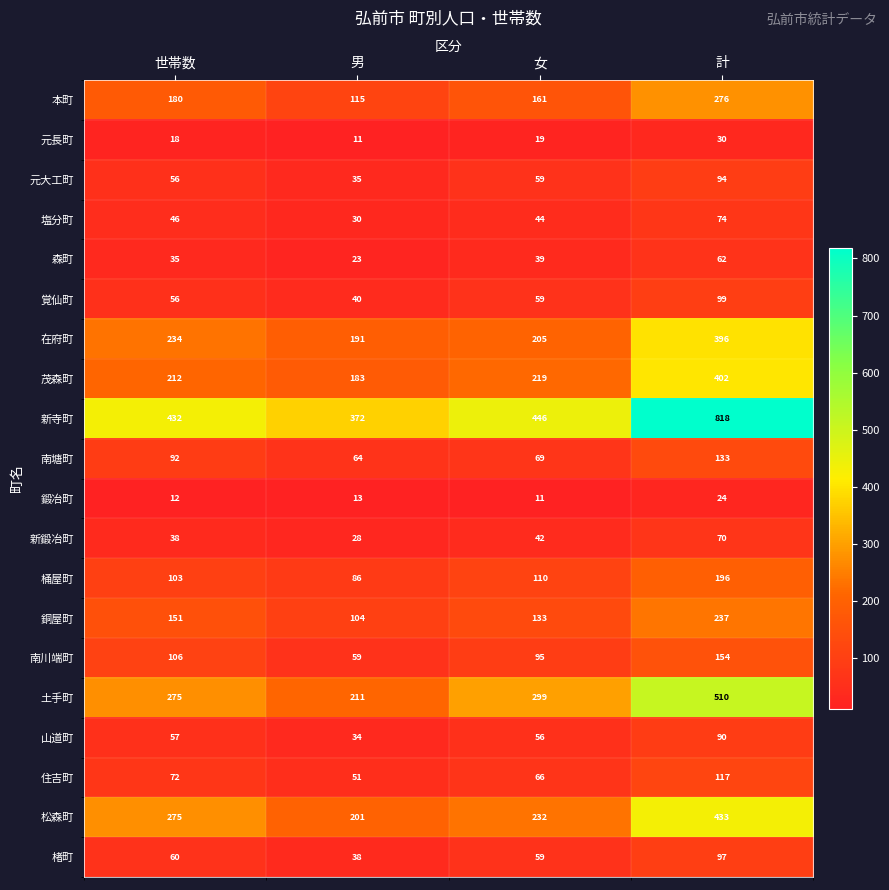

At 男, list the series in order from smallest to largest.

元長町, 鍛冶町, 森町, 新鍛冶町, 塩分町, 山道町, 元大工町, 楮町, 覚仙町, 住吉町, 南川端町, 南塘町, 桶屋町, 銅屋町, 本町, 茂森町, 在府町, 松森町, 土手町, 新寺町